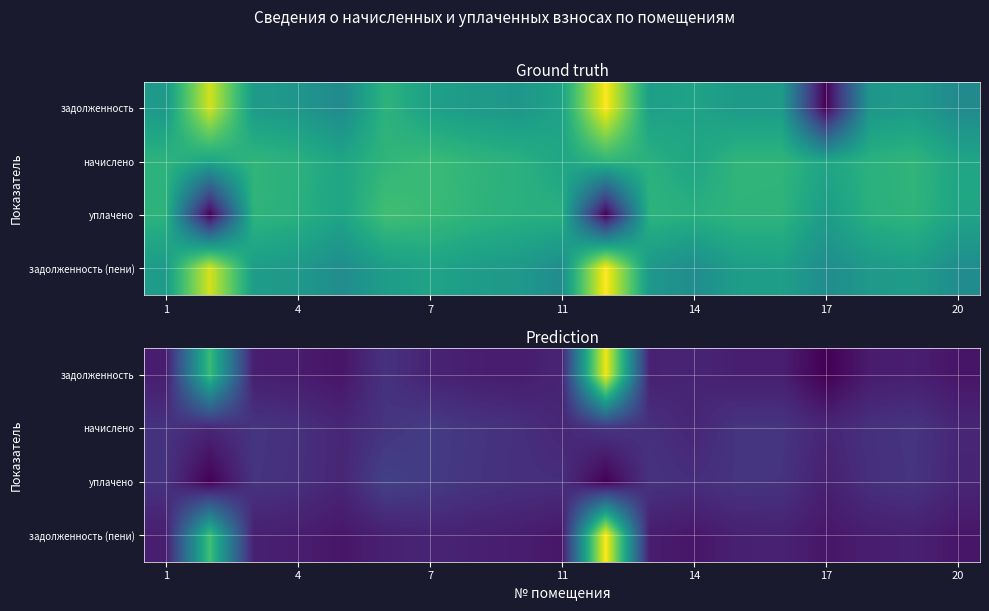

At 7, list the series in order from smallest to largest.

задолженность, задолженность (пени), уплачено, начислено